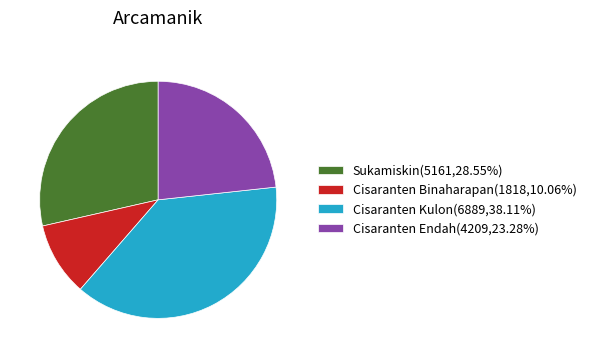

Does any single category account for the majority?

No